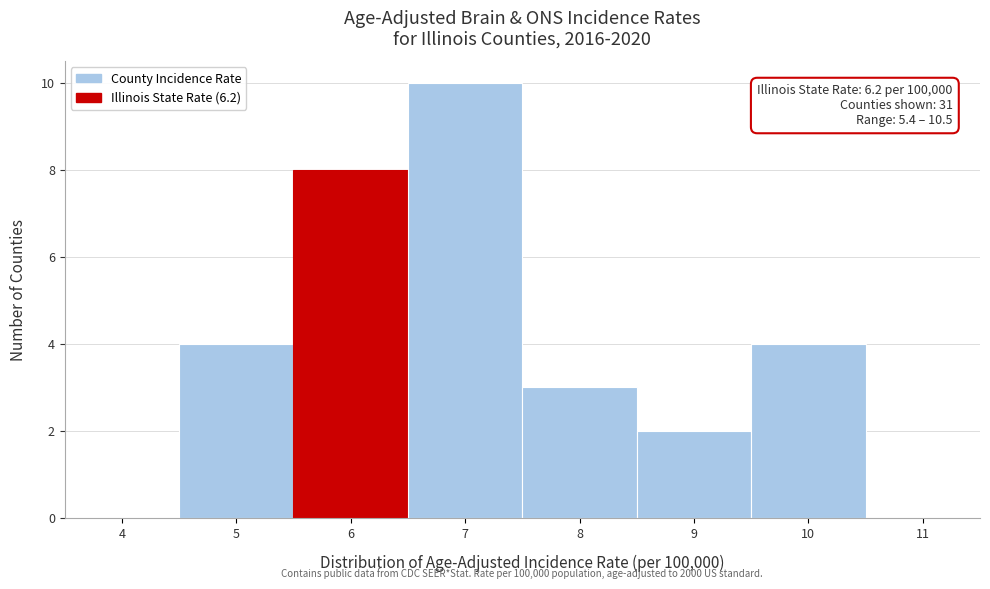

Reading left to right, extract all data points from this chart.

4=0	5=4	6=8	7=10	8=3	9=2	10=4	11=0